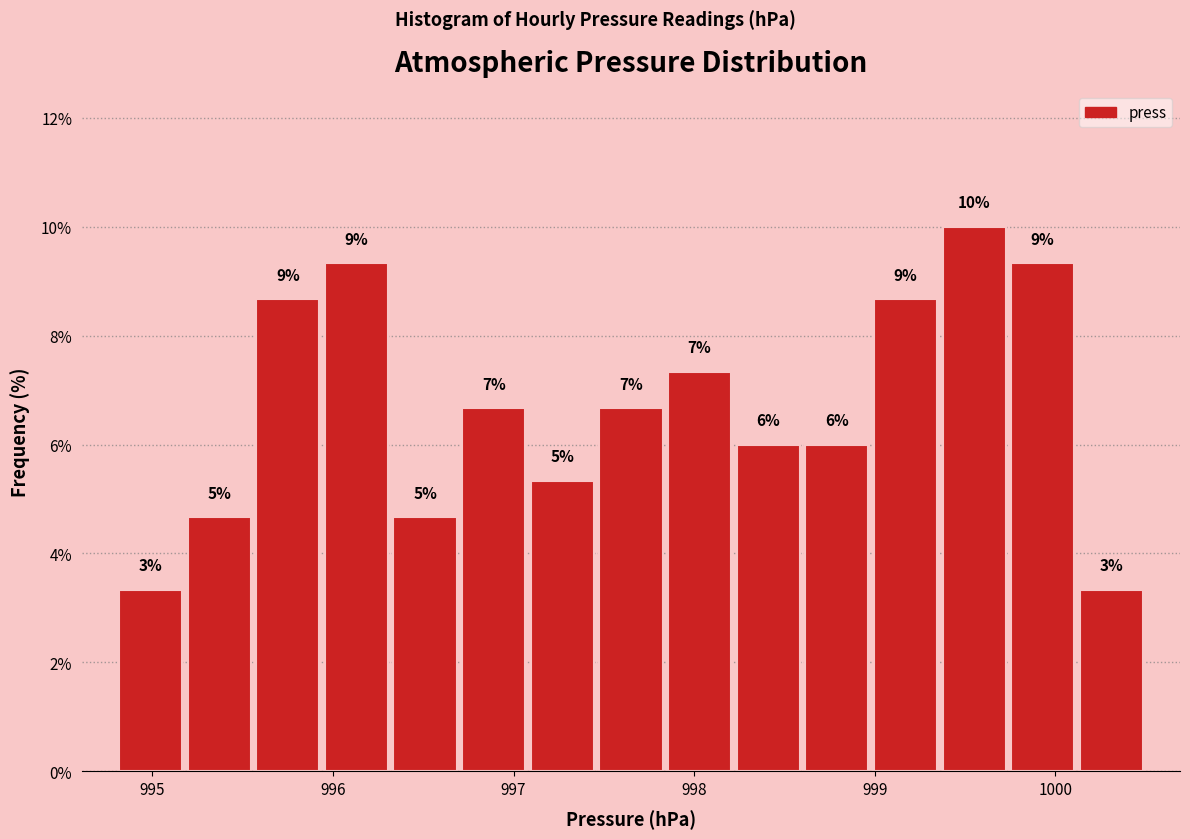

Read against the x-axis, roughly where is the centre of the tallest bar?

999.6